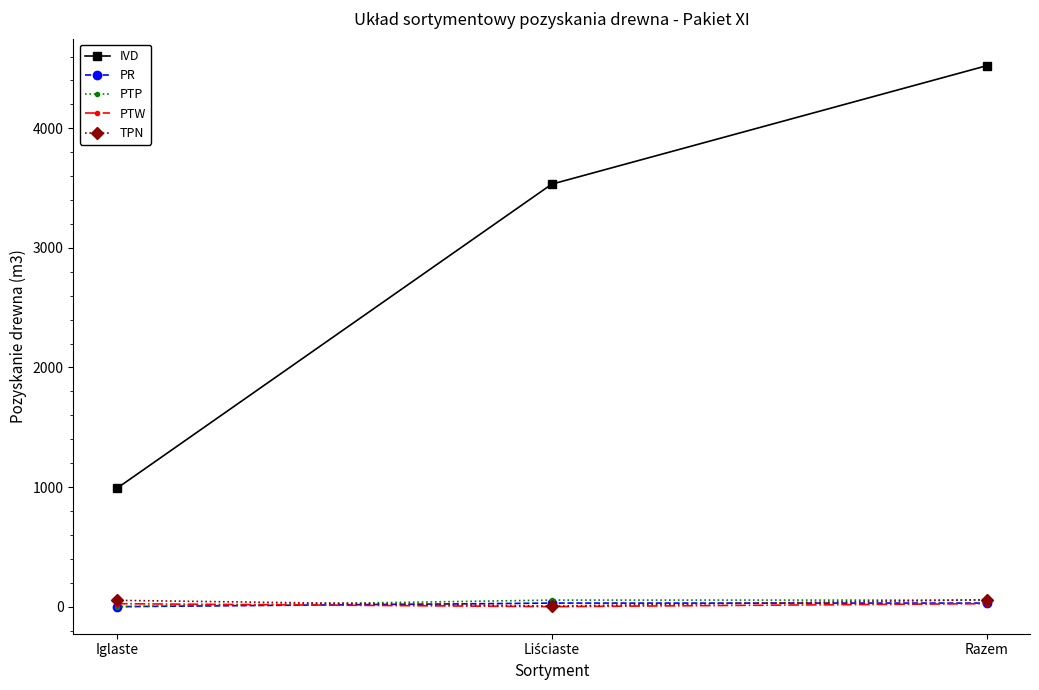

Which label corresponds to the largest value in the chart?

Razem